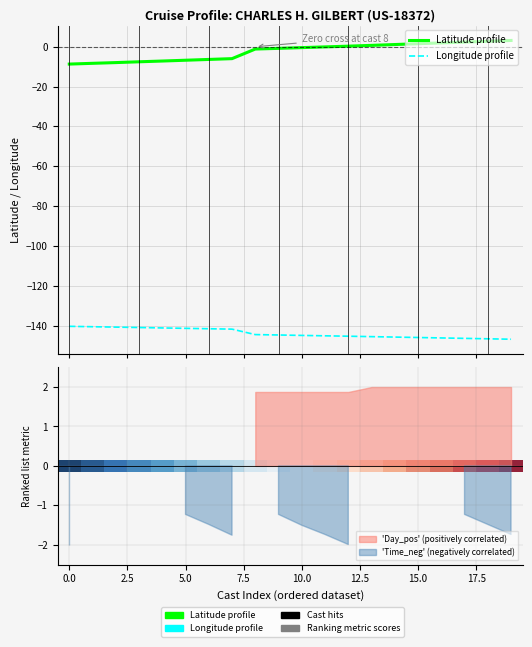

The Longitude profile series shows -141.2 at 7.5. True or false?

True